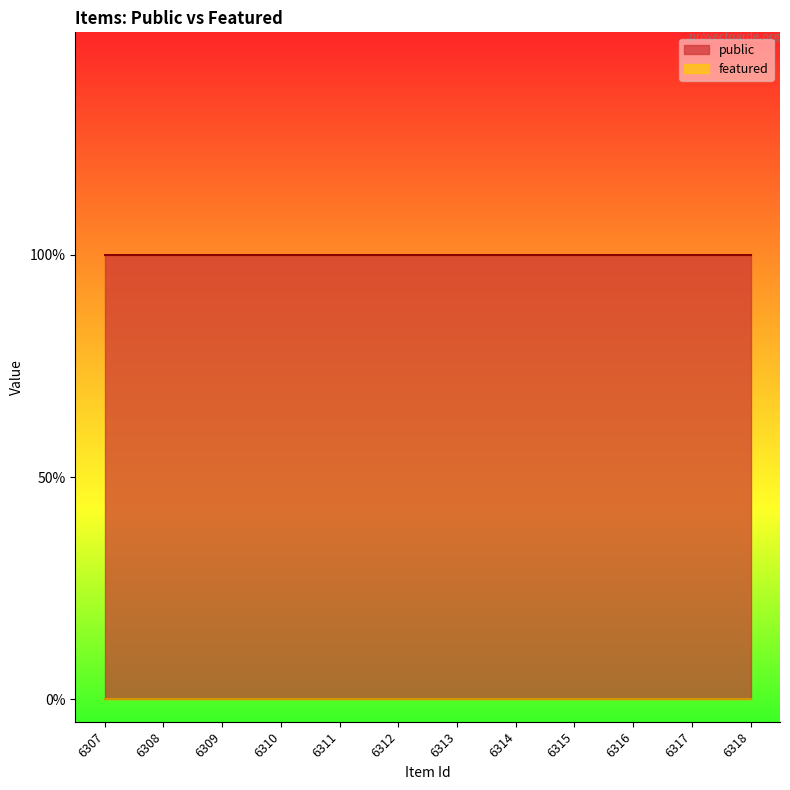

Between 6314 and 6310, which is larger?

6314